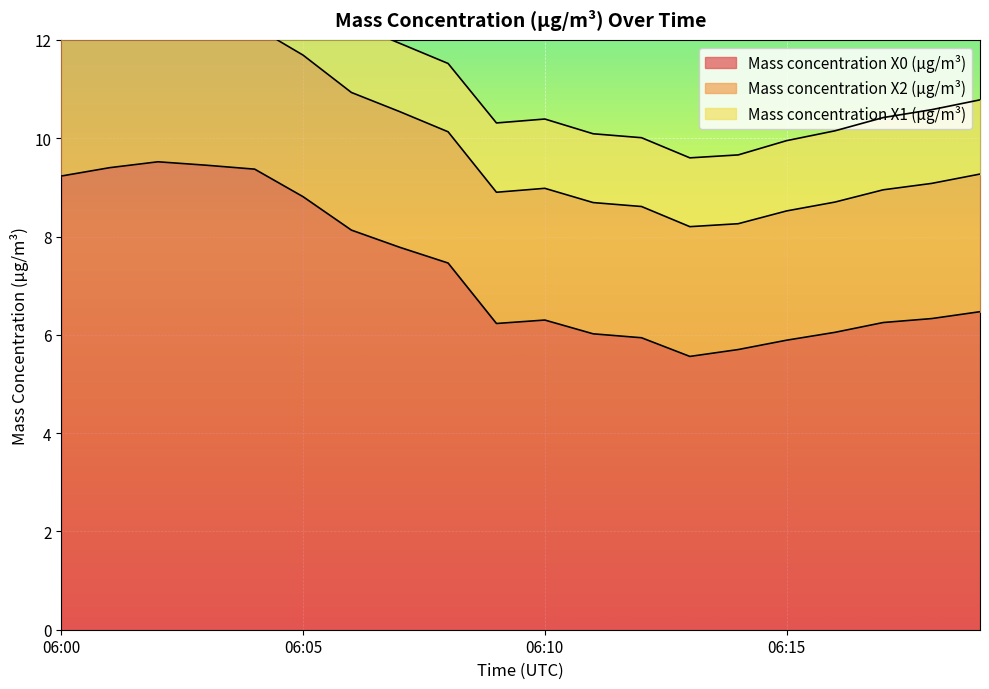

What are all the series names shown in the legend?

Mass concentration X0 (μg/m³), Mass concentration X2 (μg/m³), Mass concentration X1 (μg/m³)